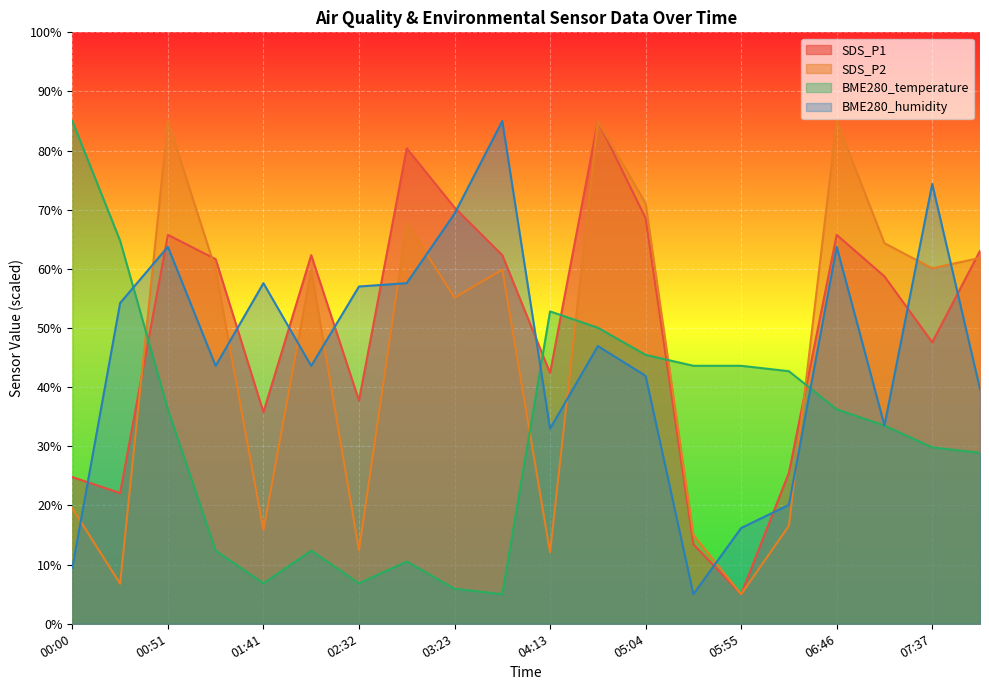

List the series in order of their peak value, lowest first.

SDS_P1, SDS_P2, BME280_temperature, BME280_humidity